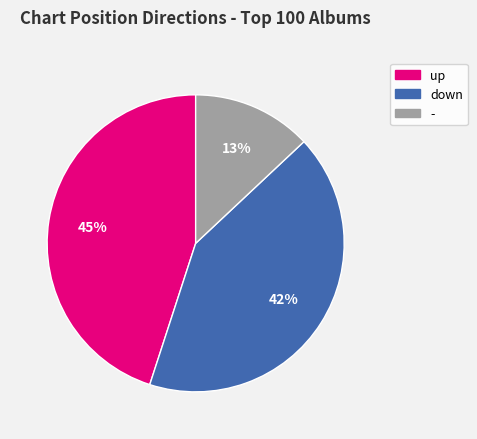

Between up and -, which is larger?

up